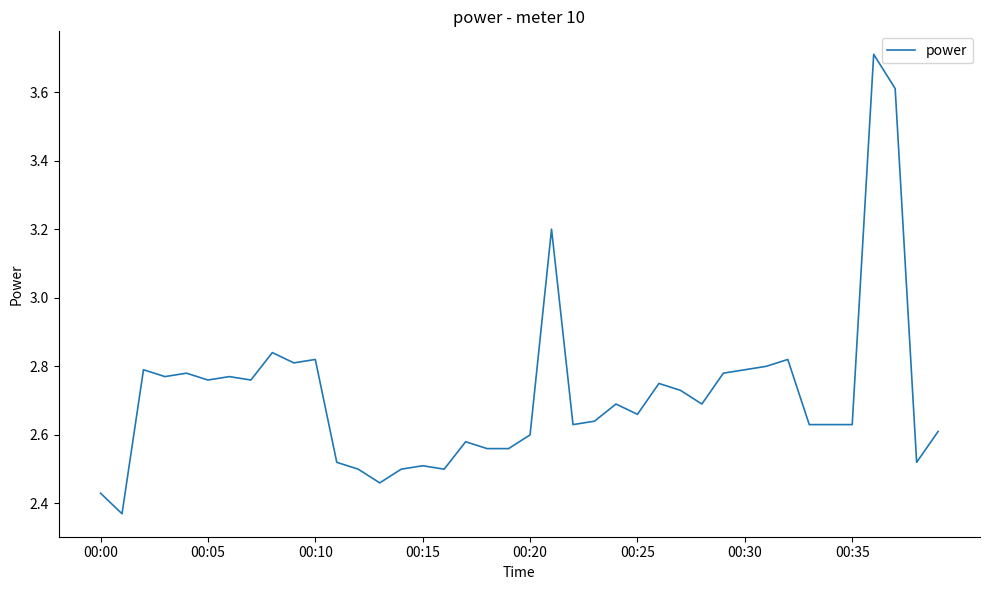

What is the maximum value shown in the chart?

3.7